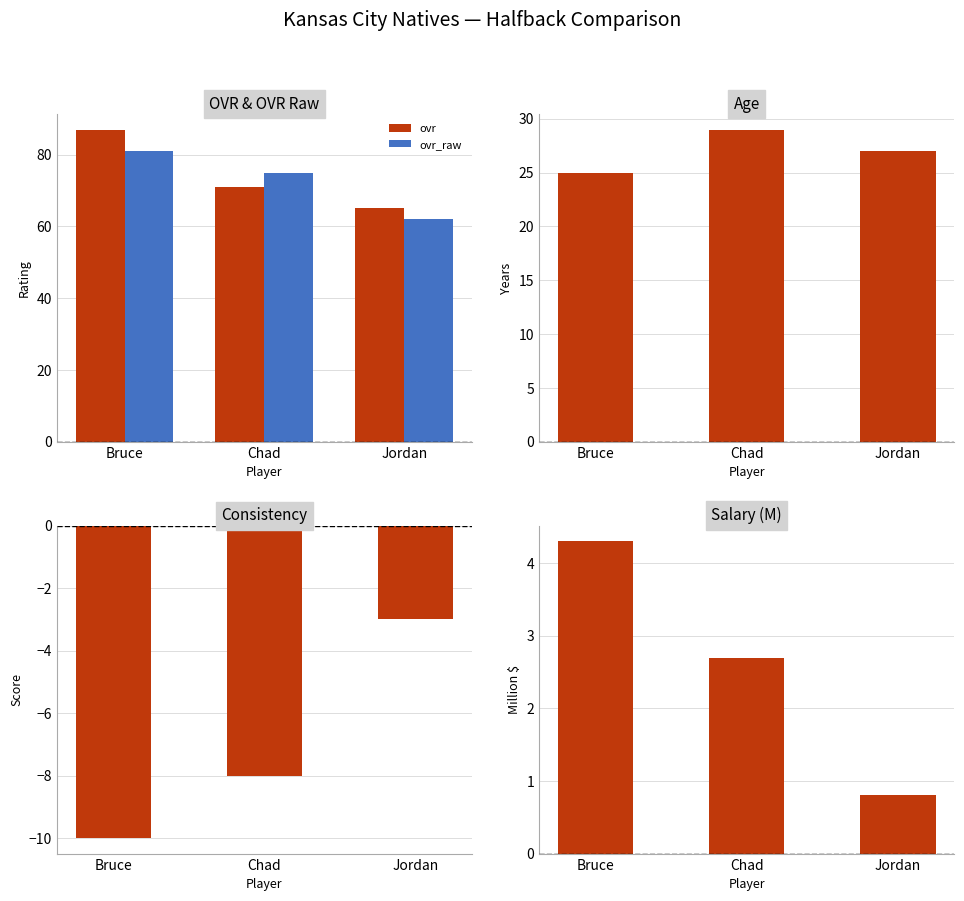

At which label does ovr reach its minimum?

Jordan